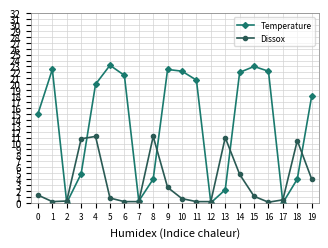

How many intersections are there between Dissox and Temperature?

8